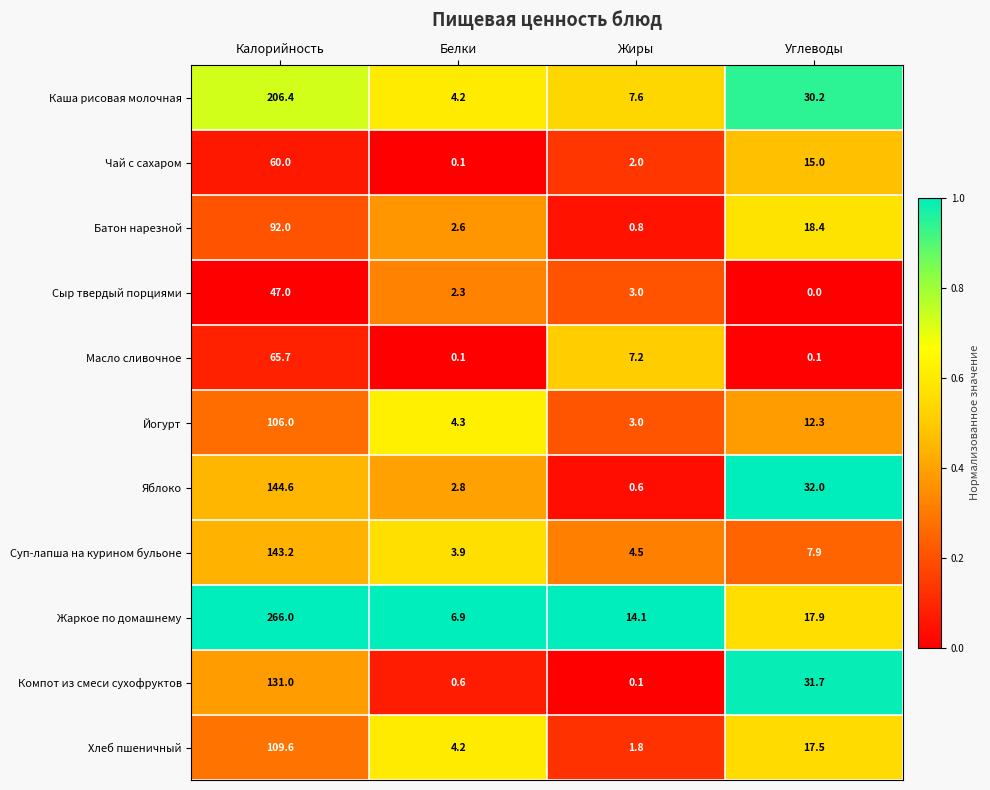

What is the total value across all series at Белки?

32.0